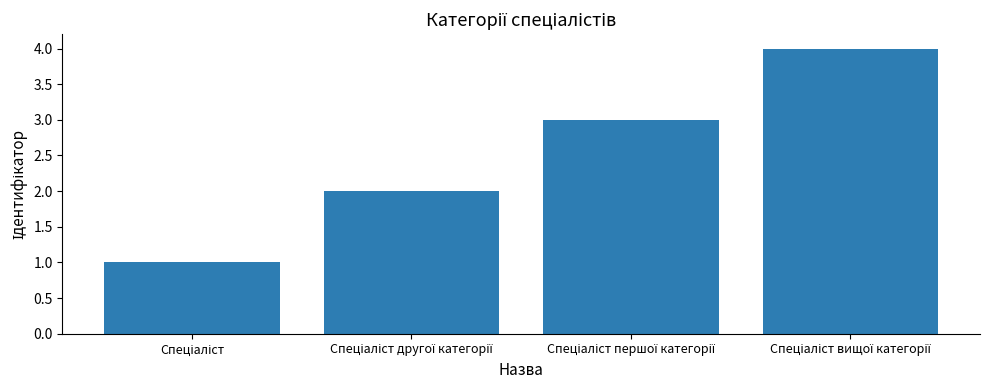

What is the greatest value displayed?

4